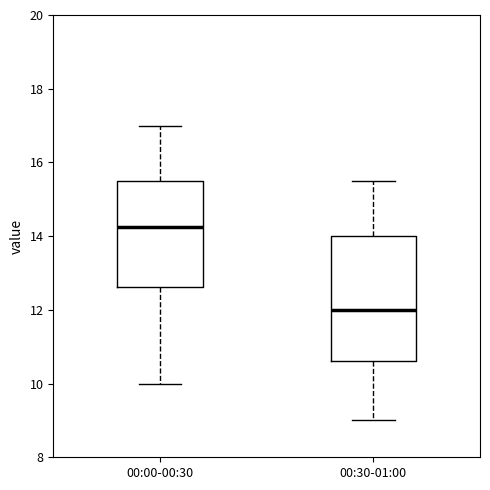

Reading left to right, transcribe this box plot: for each box, give where its median line is, the range the box spans, and where its two whiskers end, as read against the y-axis. The values are not printed on the chart, so give them approximately, as read against the axis.

00:00-00:30: median 14.2, box 12.6 to 15.6, whiskers 10.0 to 17.0
00:30-01:00: median 12.0, box 10.6 to 14.0, whiskers 9.0 to 15.6